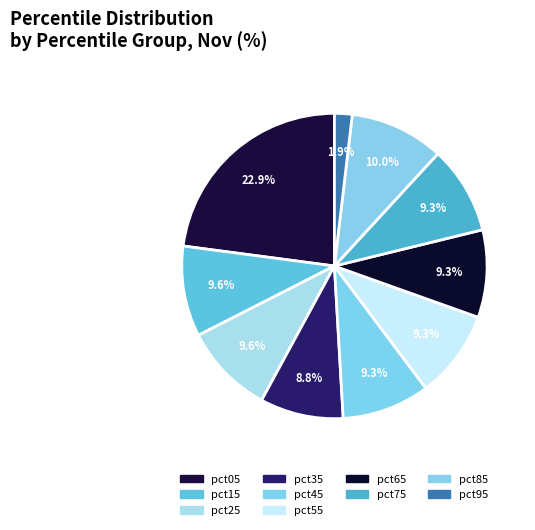

To the nearest percent, what percentage of the pie is pct95?

2%